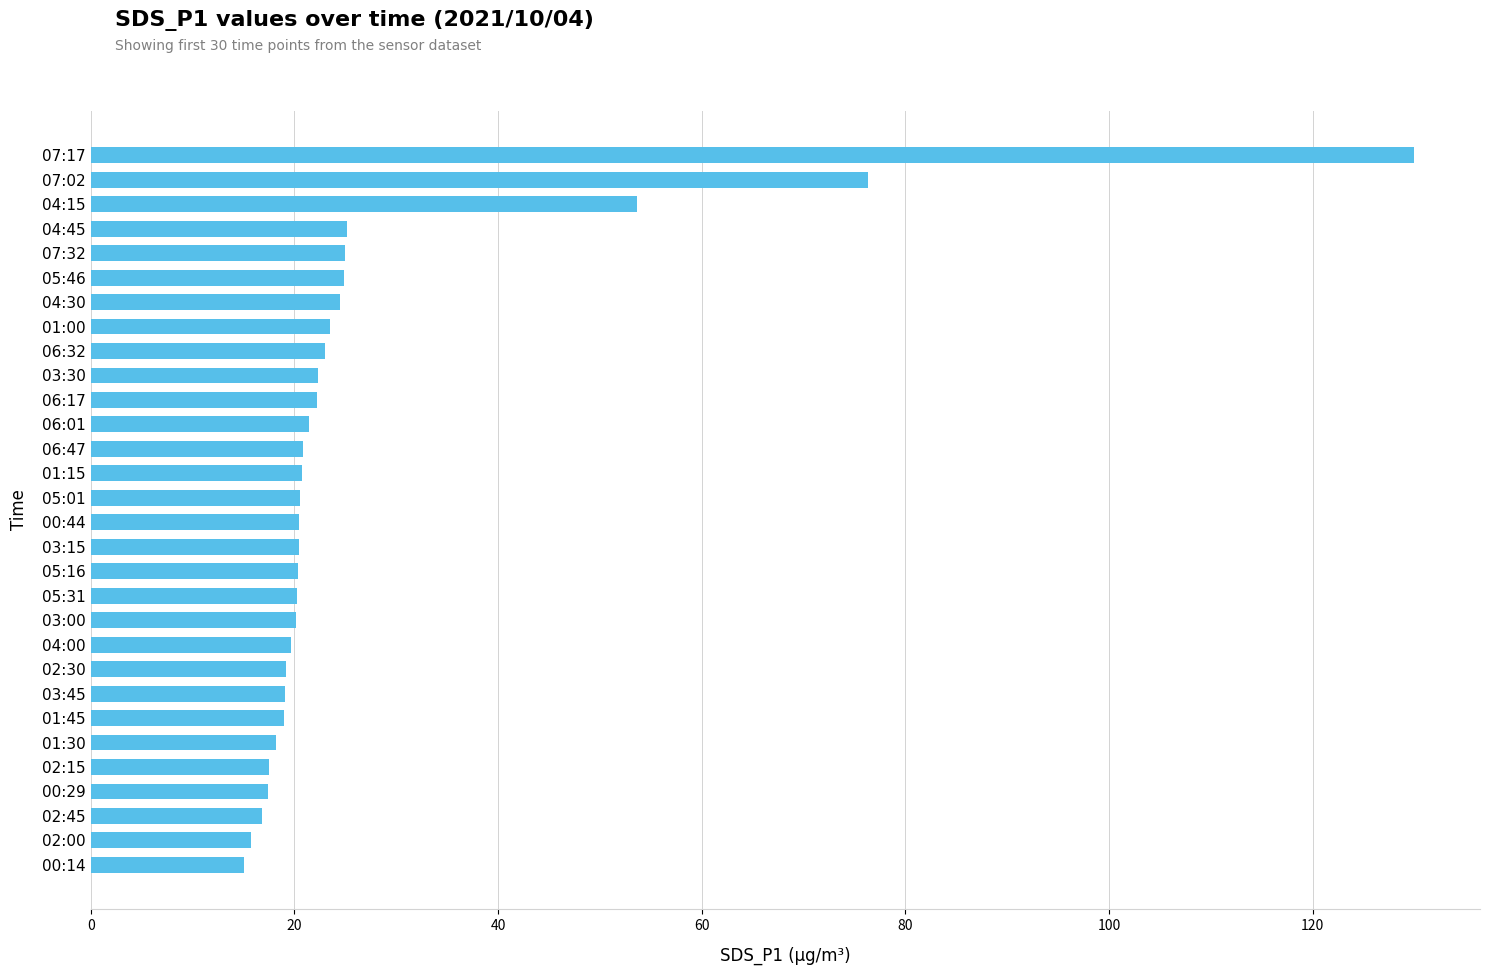

At which label is the value closest to 72?

07:02